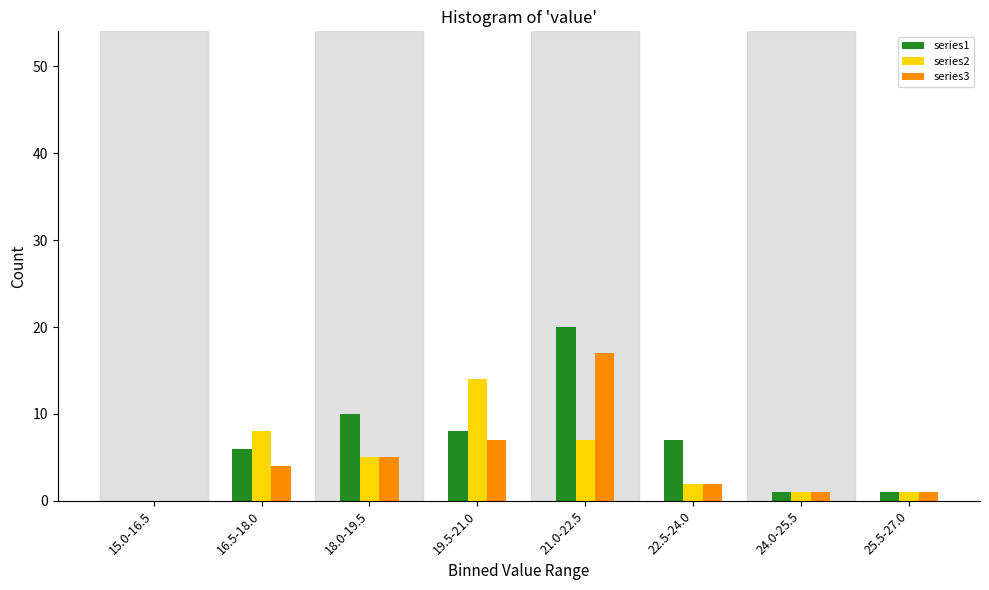

Reading left to right, what are all the values shown in this chart?

series1: 15.0-16.5=0	16.5-18.0=6	18.0-19.5=10	19.5-21.0=8	21.0-22.5=20	22.5-24.0=7	24.0-25.5=1	25.5-27.0=1
series2: 15.0-16.5=0	16.5-18.0=8	18.0-19.5=5	19.5-21.0=14	21.0-22.5=7	22.5-24.0=2	24.0-25.5=1	25.5-27.0=1
series3: 15.0-16.5=0	16.5-18.0=4	18.0-19.5=5	19.5-21.0=7	21.0-22.5=17	22.5-24.0=2	24.0-25.5=1	25.5-27.0=1